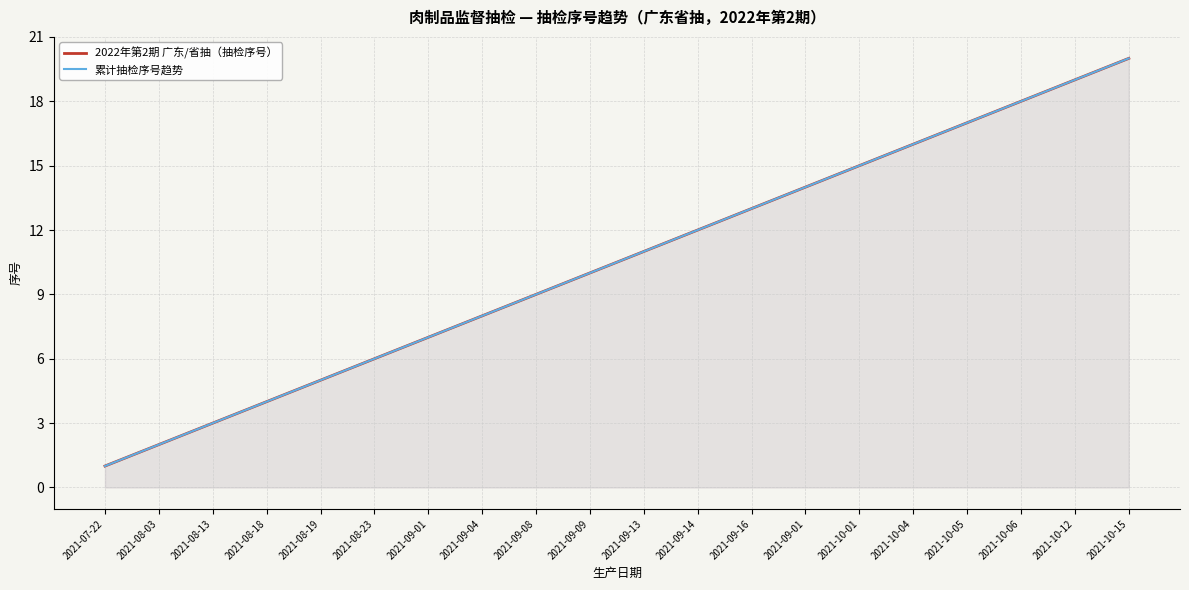

How many data points in 累计抽检序号趋势 are above 11?

9